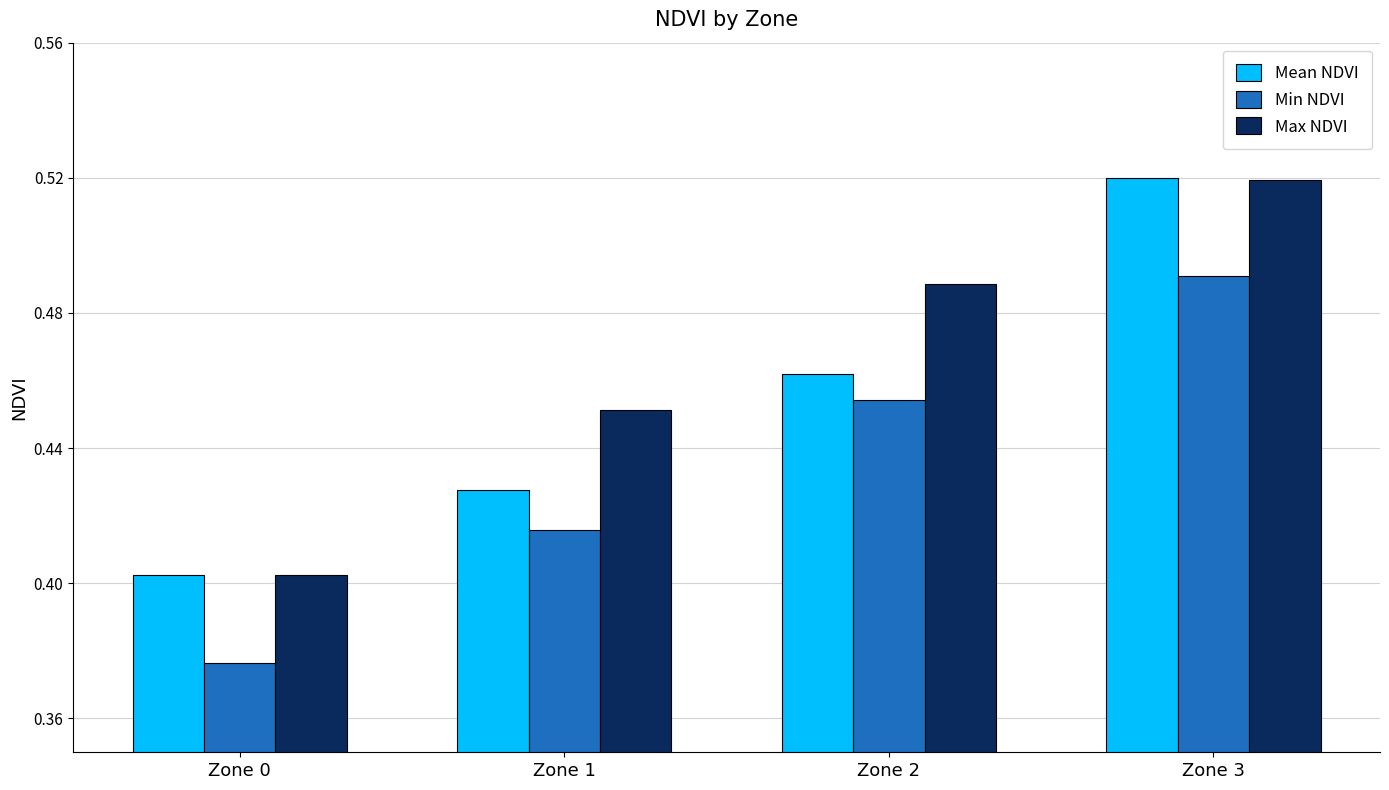

Rank the categories by Mean NDVI value from lowest to highest.

Zone 0, Zone 1, Zone 2, Zone 3